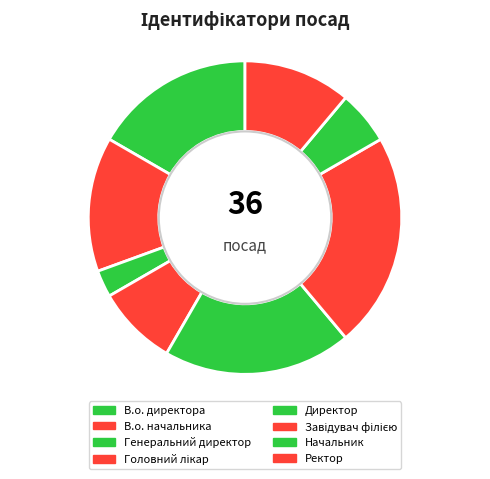

Count the number of slices in the pie.

8